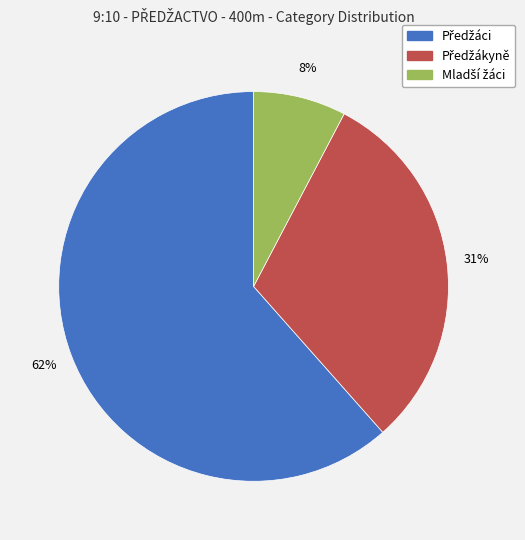

How many segments does this pie chart have?

3